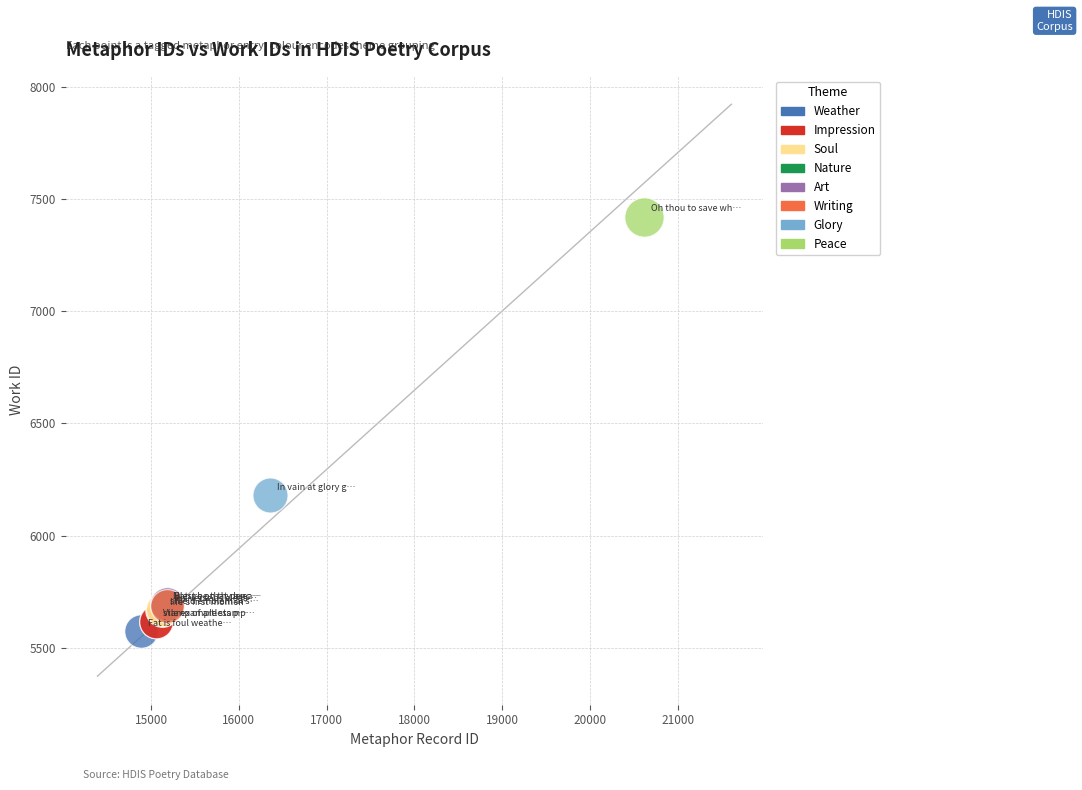

Which series reaches the maximum Y coordinate?

Peace